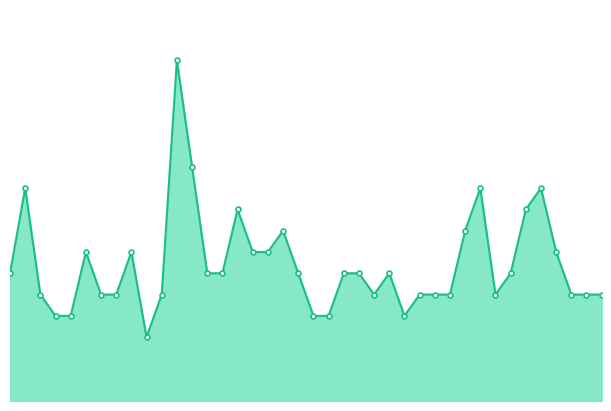

What is the value of the 37th point from the left?

7